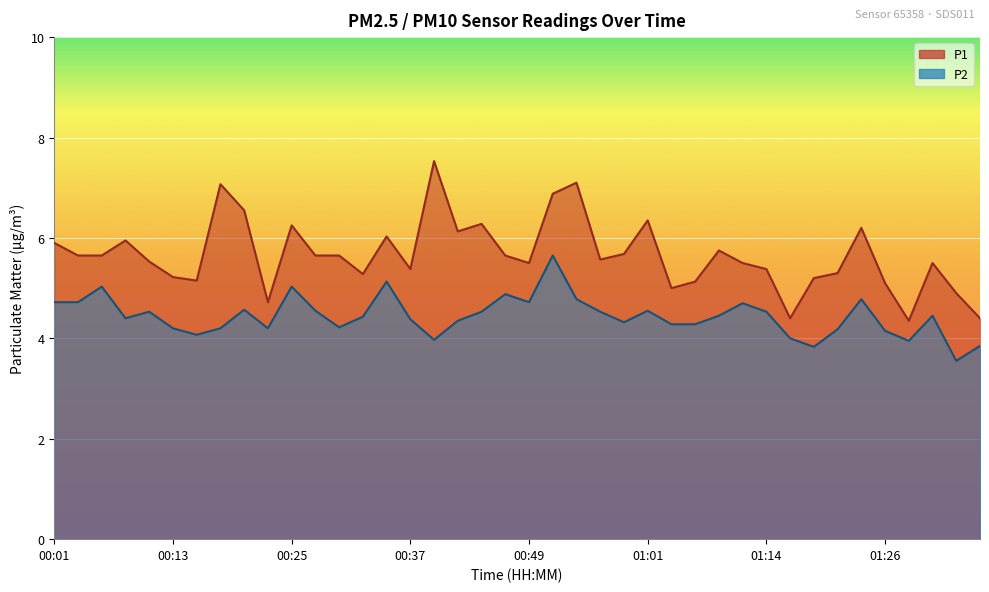

What position from the left is 00:01?

1